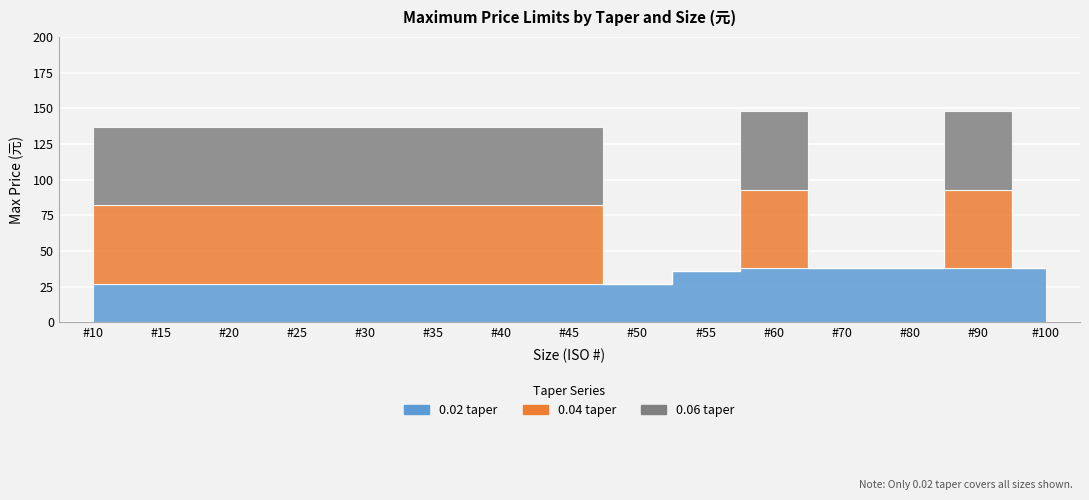

What is the approximate value of 0.02 taper at #20, to the nearest 5?

25